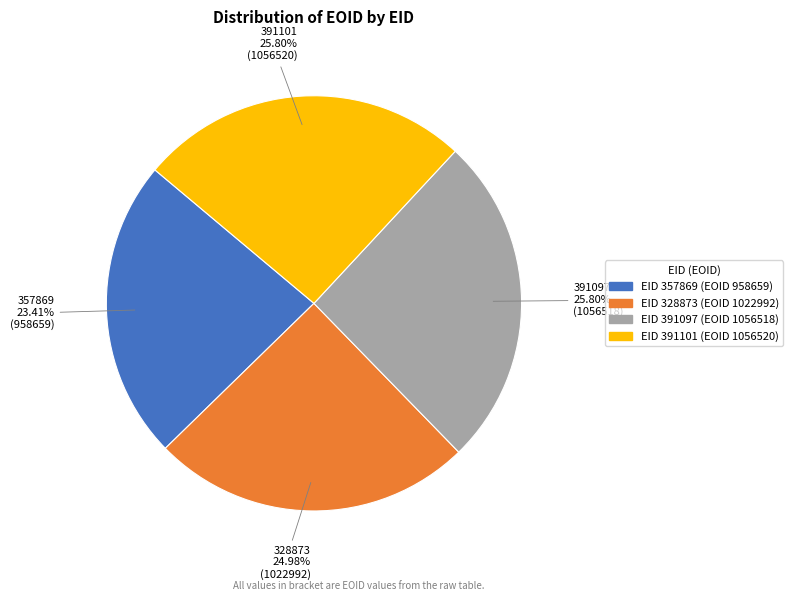

Is there any slice that represents more than half of the pie?

No